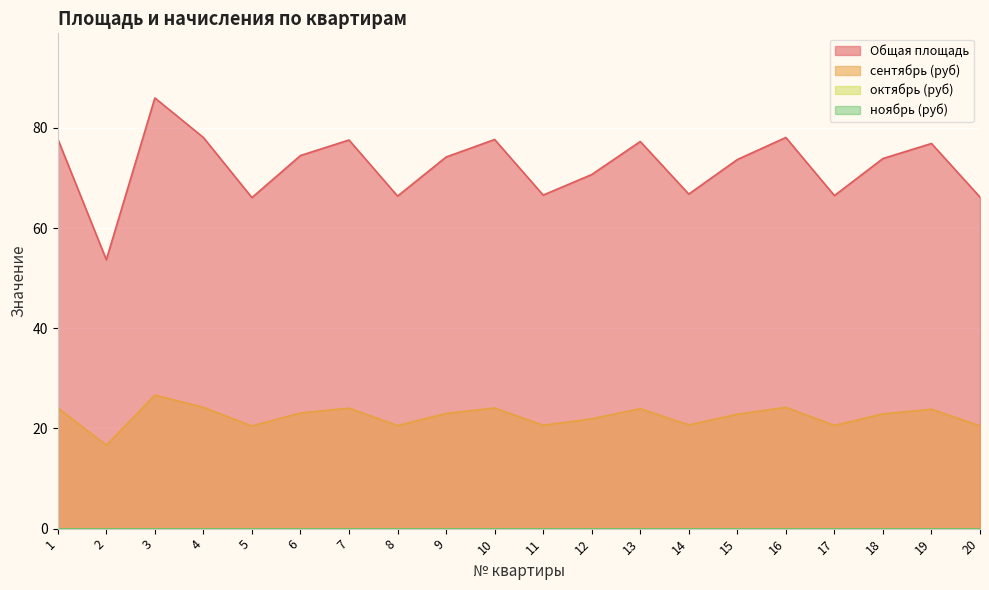

Is it true that Общая площадь equals 24.7 at 2?

False